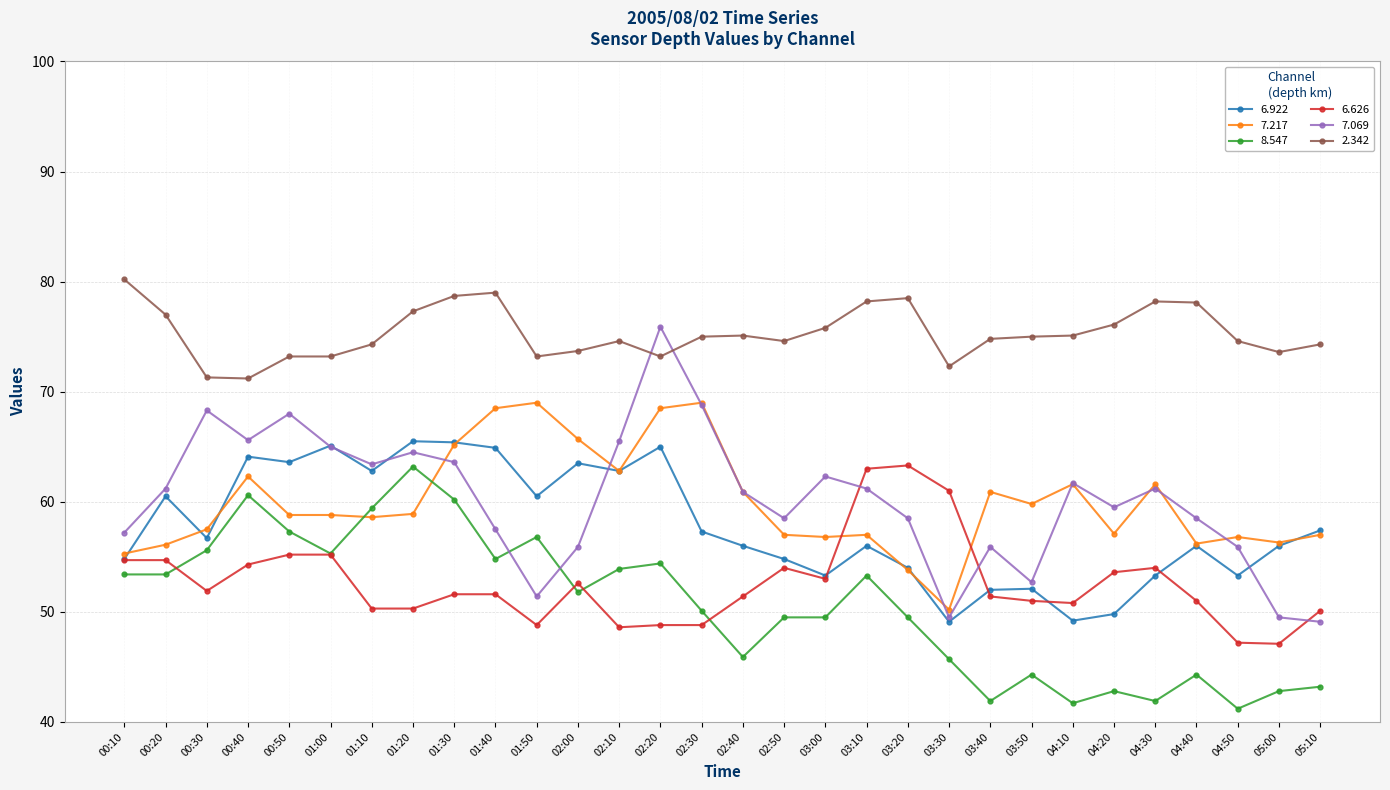

True or false: 7.217 and 7.069 intersect in this chart.

True